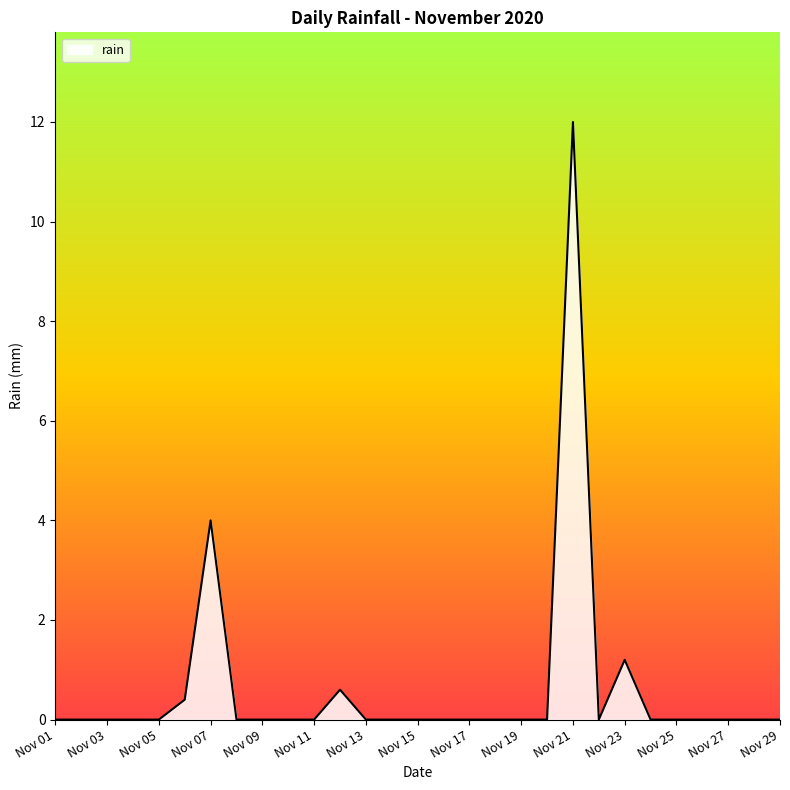

How many lines are shown in the chart?

1